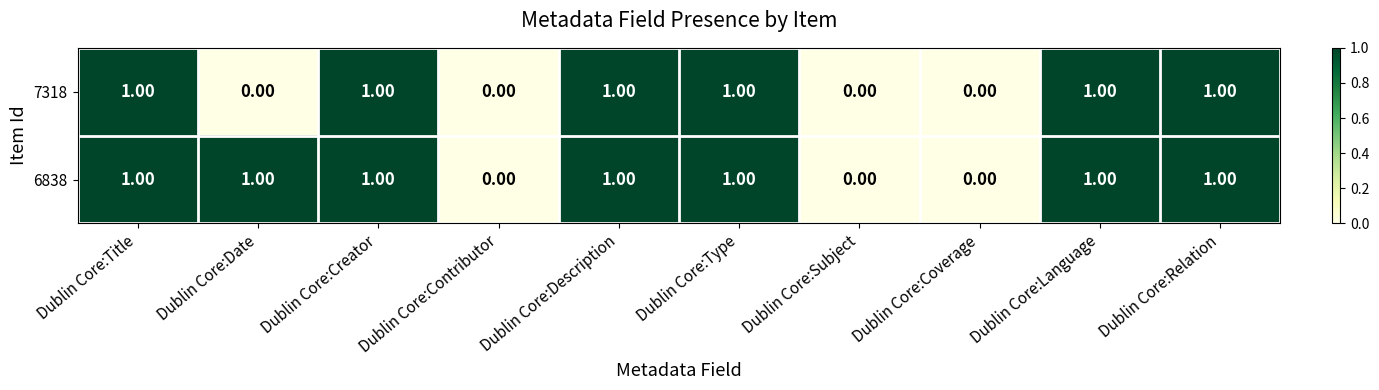

Rank the series by their average value, from lowest to highest.

7318, 6838